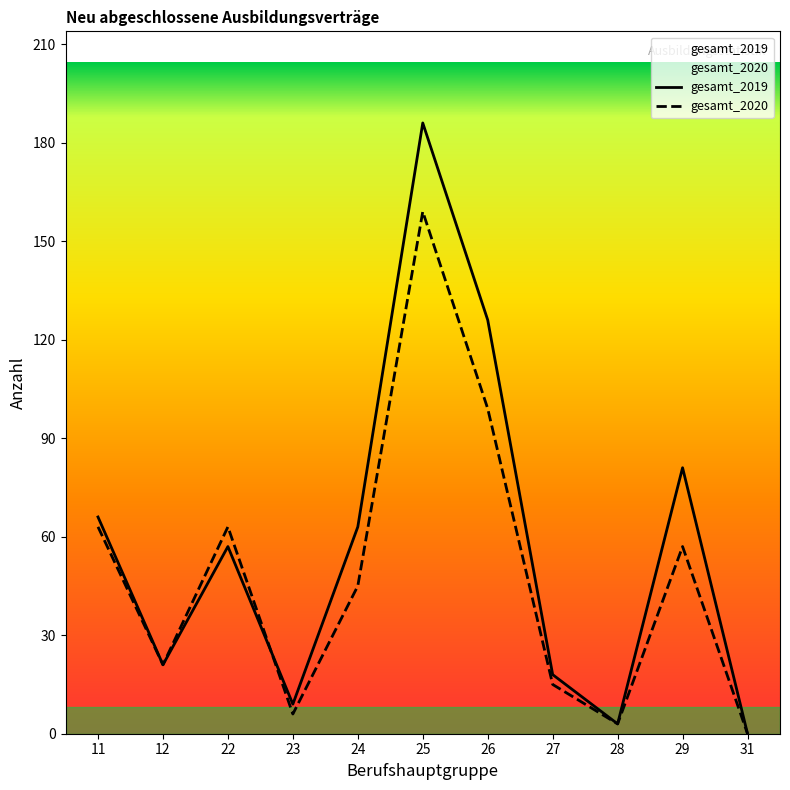

How many categories are shown in the chart?

11